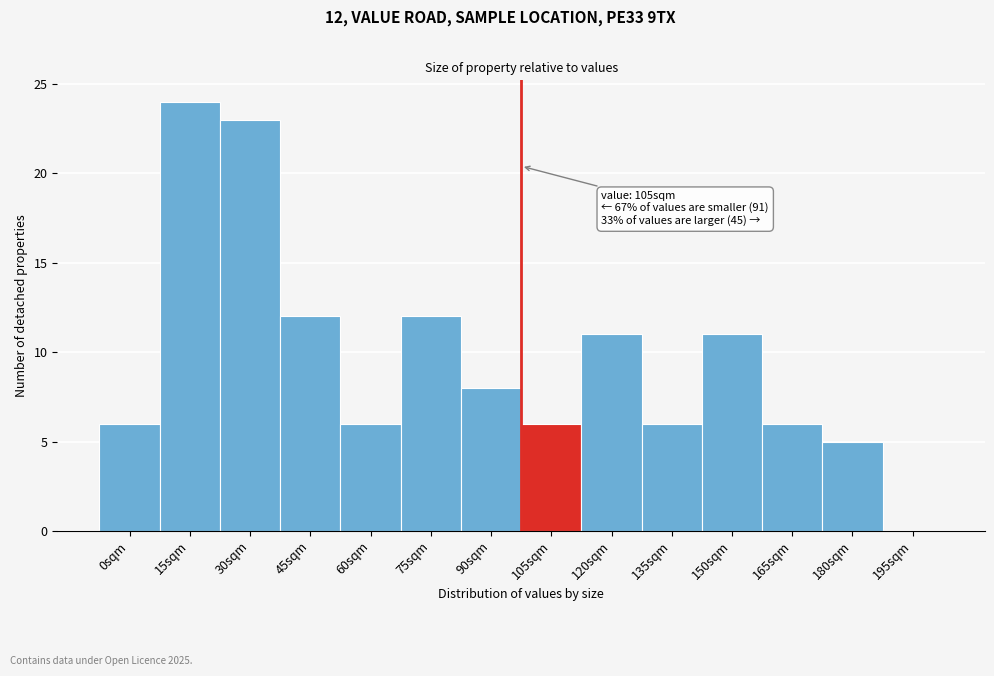

Reading right to left, list all the values displayed in this chart.

195sqm=0	180sqm=5	165sqm=6	150sqm=11	135sqm=6	120sqm=11	105sqm=6	90sqm=8	75sqm=12	60sqm=6	45sqm=12	30sqm=23	15sqm=24	0sqm=6